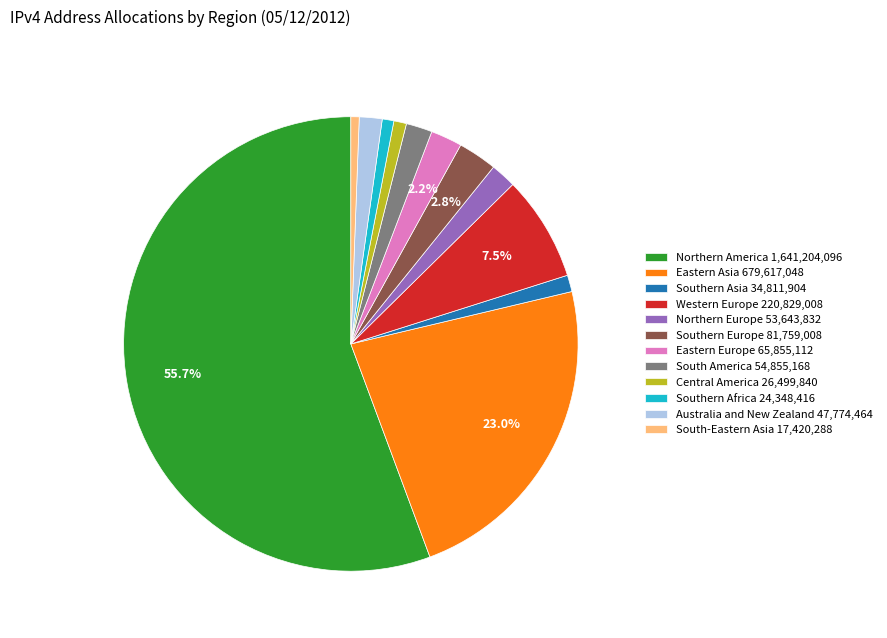

How many slices are in this pie chart?

12